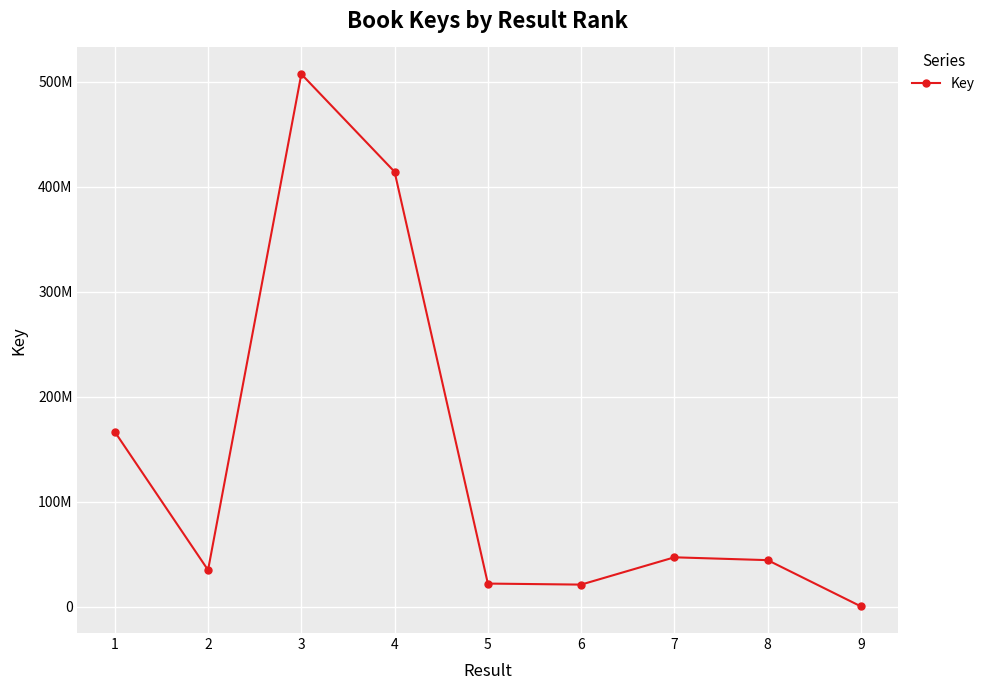

Rank the categories by value from highest to lowest.

3, 4, 1, 7, 8, 2, 5, 6, 9